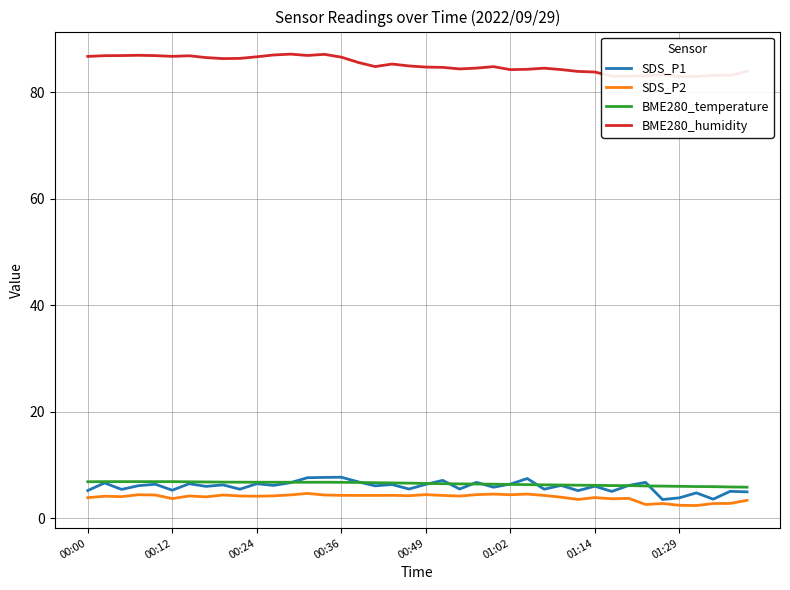

At how many categories does at least one series exceed 60?

40